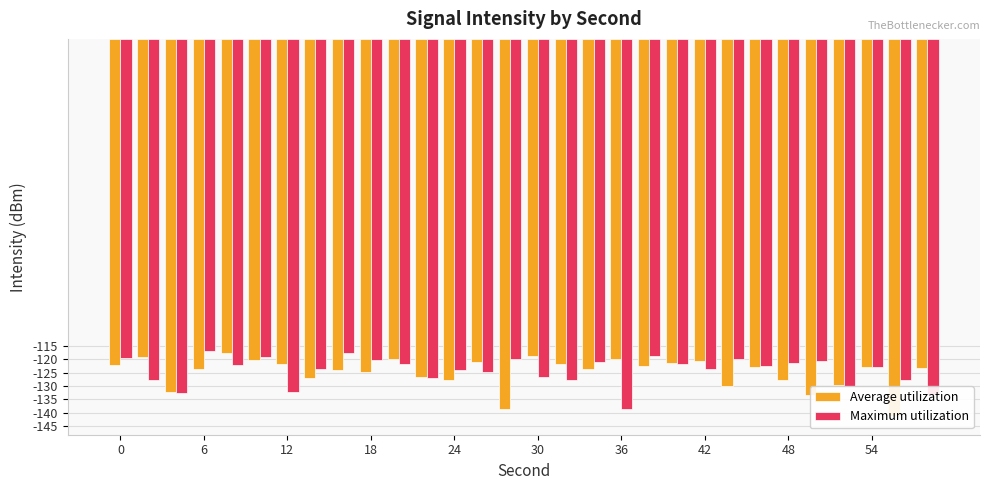

How many data points in Maximum utilization are less than -122?

17